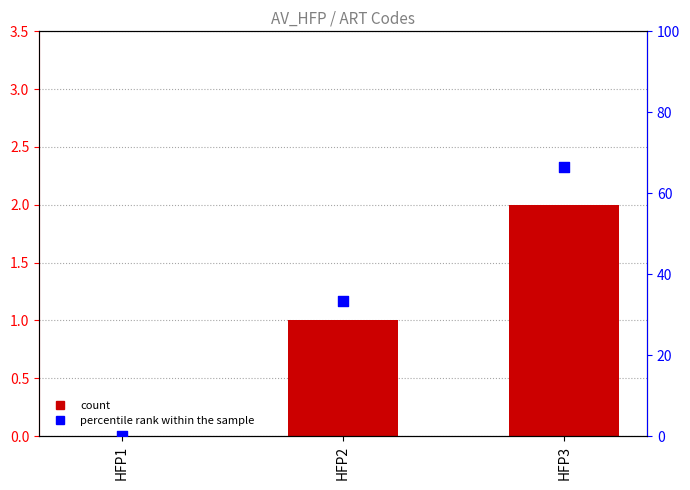

At which category is the sum across all series the highest?

HFP3